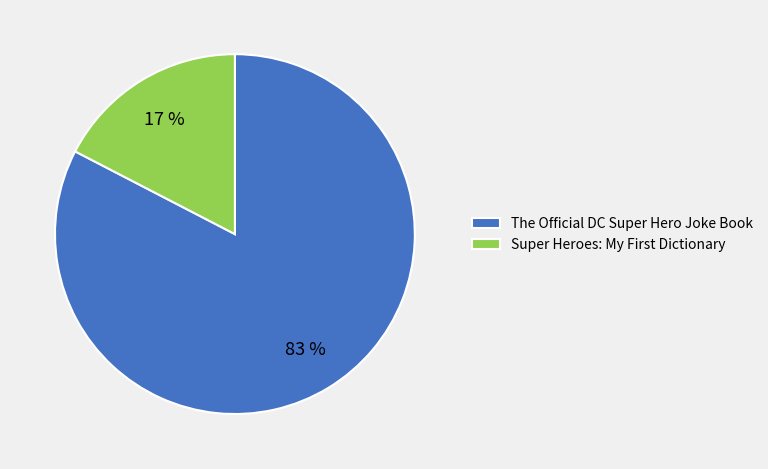

To the nearest percent, what is the average slice percentage?

50%